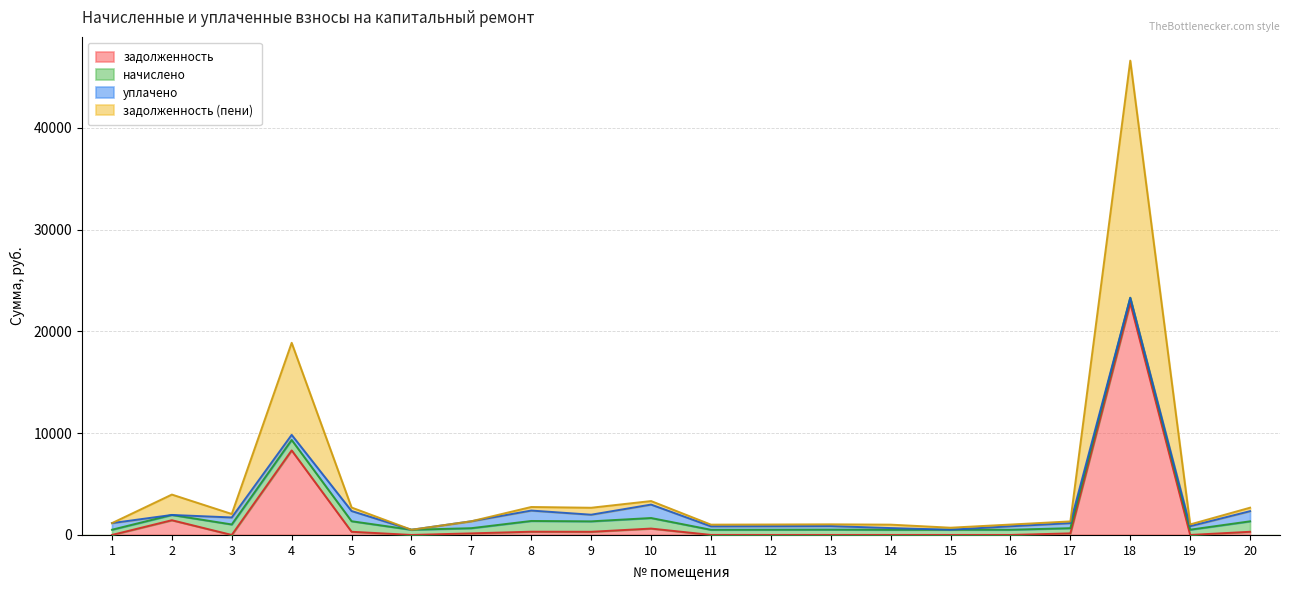

What is the highest value of the задолженность series?

22783.1